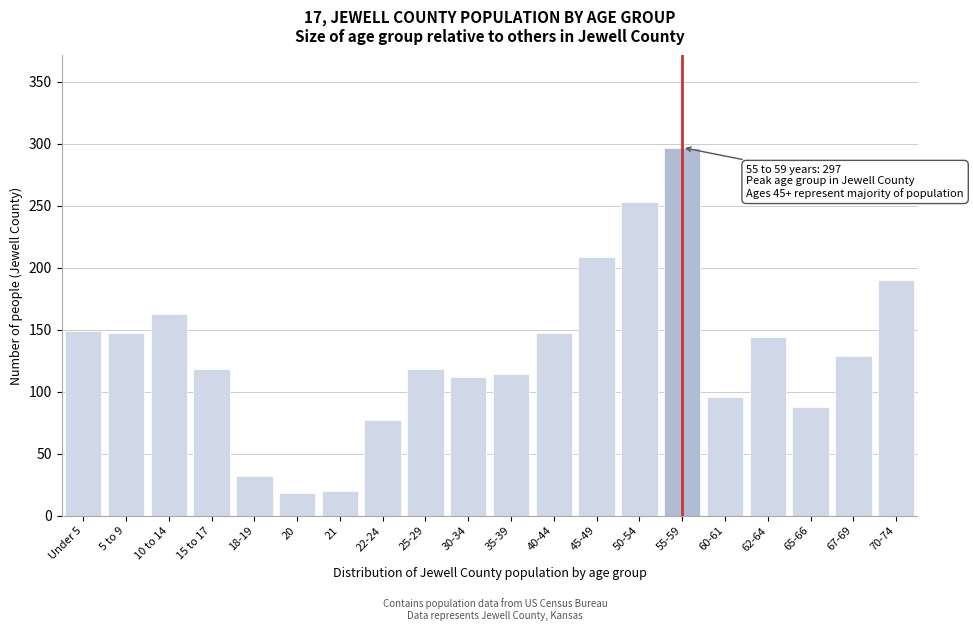

Reading left to right, list all the values displayed in this chart.

149	147	163	118	32	18	20	77	118	112	114	147	209	253	297	96	144	88	129	190